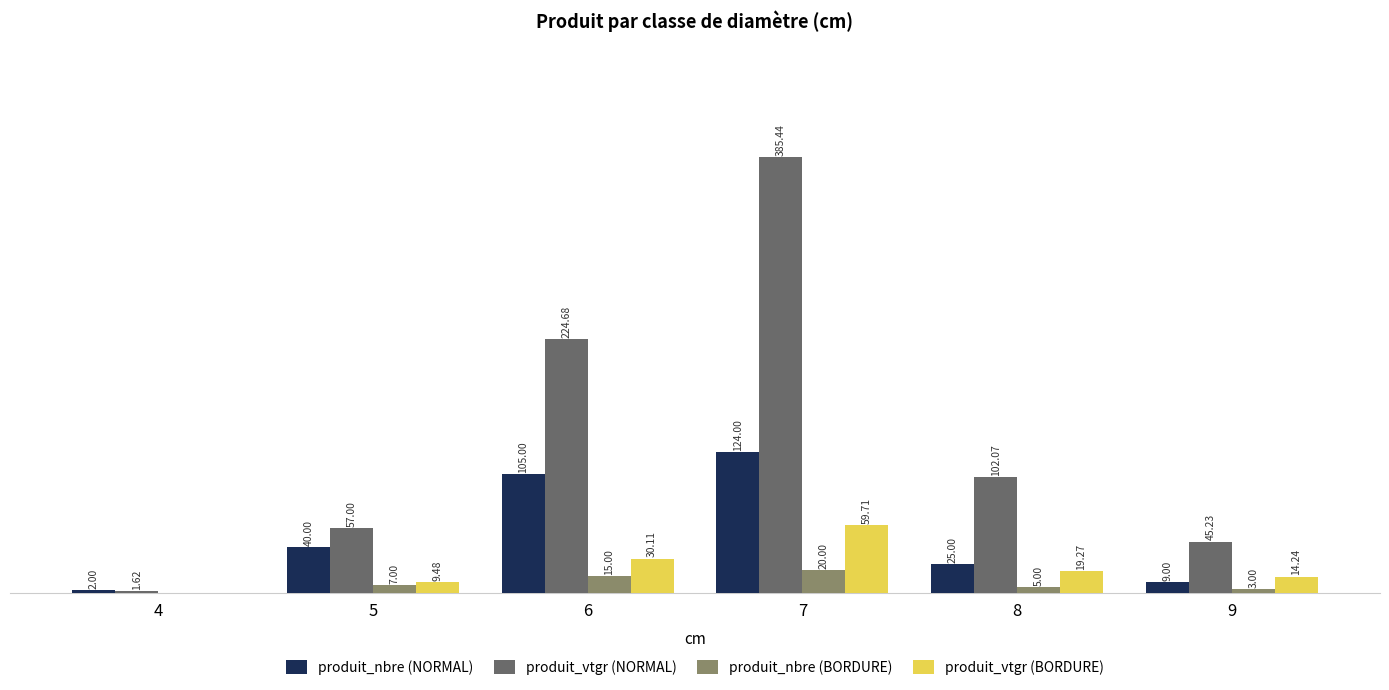

Is the value of produit_vtgr (BORDURE) at 9 greater than the value of produit_vtgr (NORMAL) at 9?

No